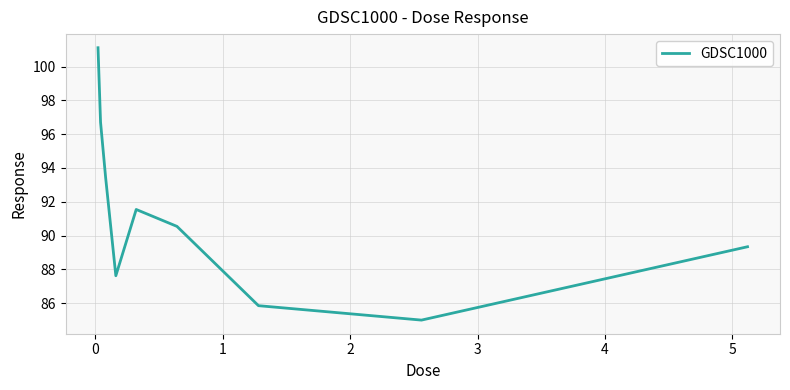

What is the smallest value displayed?

85.0